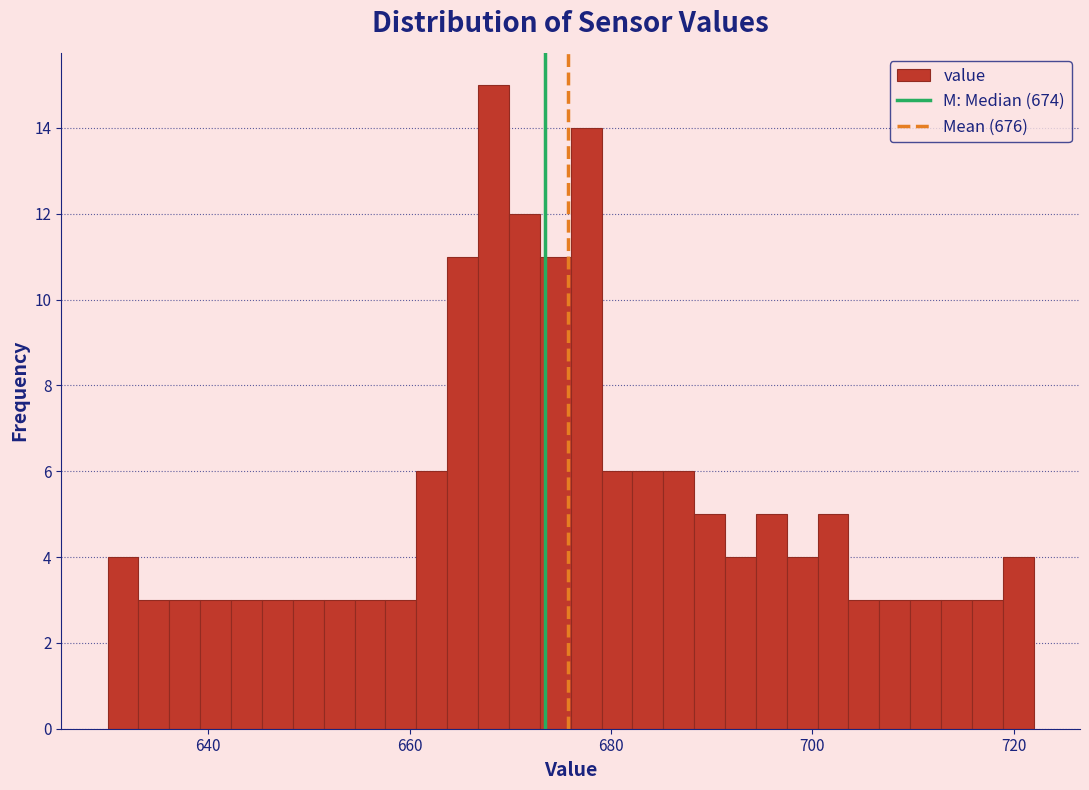

Read against the x-axis, roughly where is the centre of the tallest bar?

668